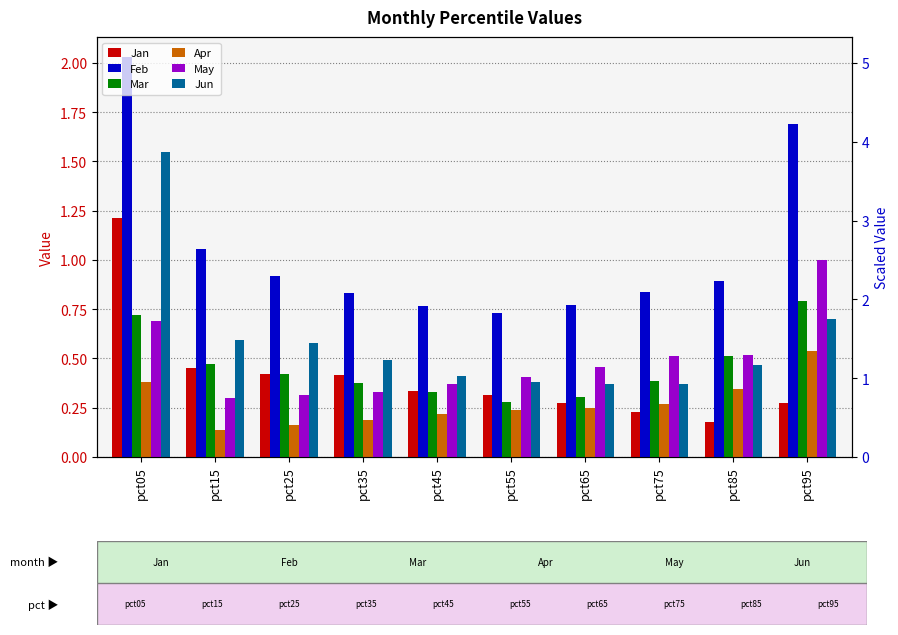

Which series changed the most between pct55 and pct95?

Feb